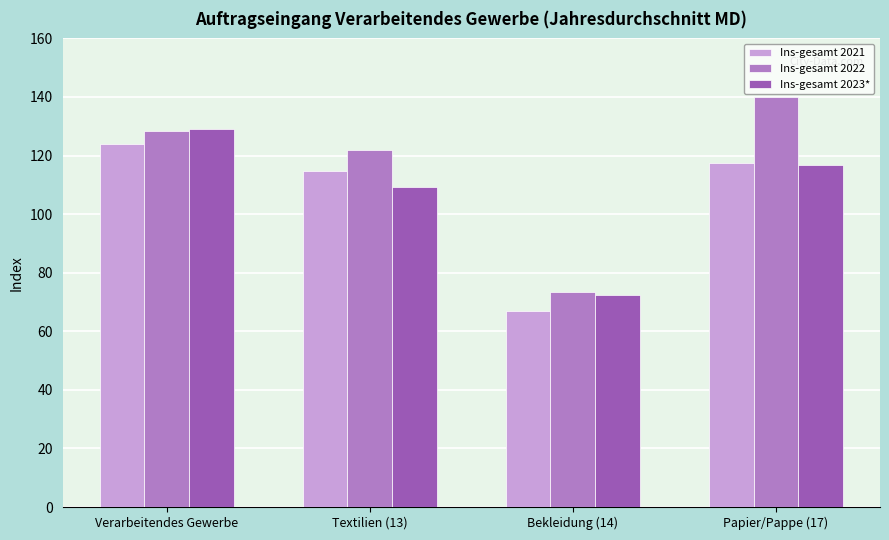

At how many categories does at least one series exceed 106?

3